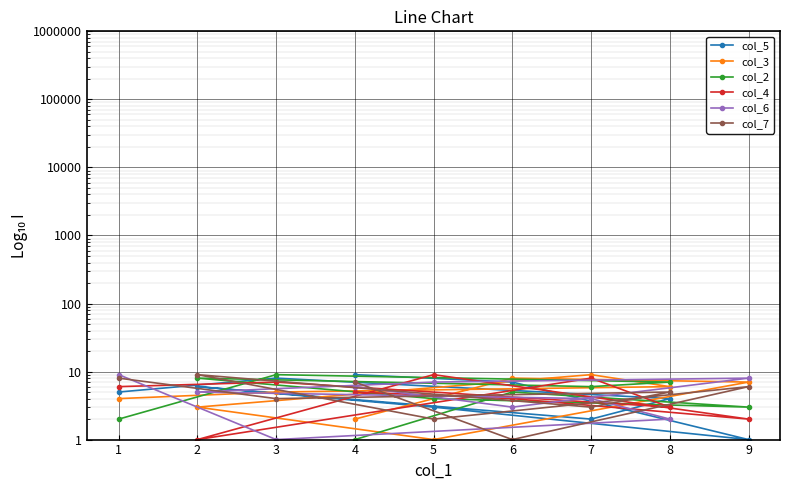

What is the sum of all col_2 values?

45